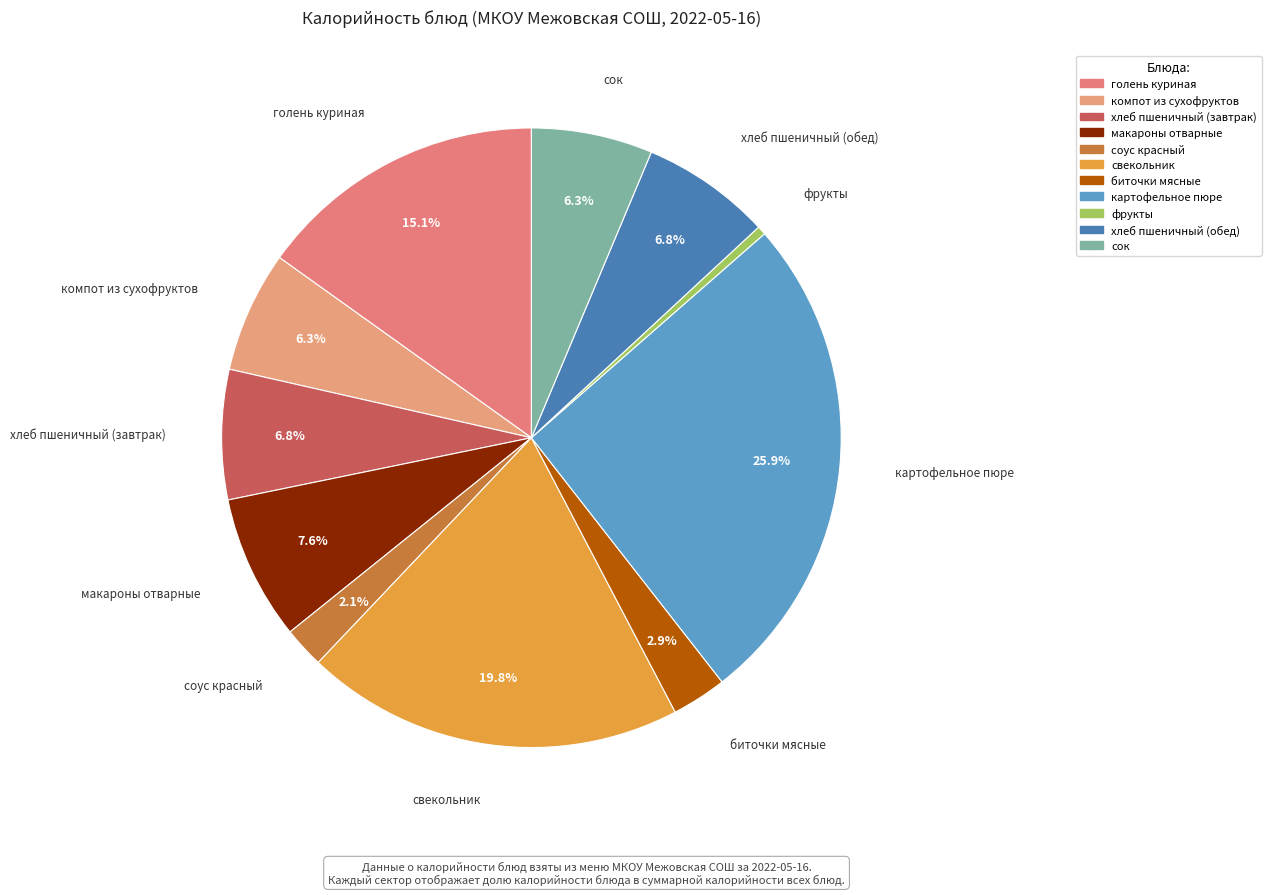

What is the change in value from биточки мясные to хлеб пшеничный (обед)?

+54.8